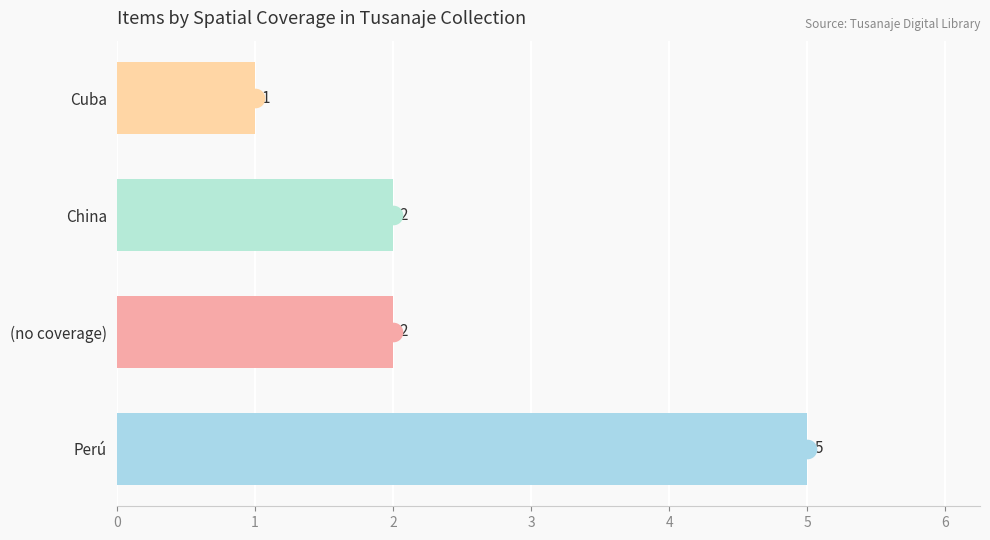

What is the ratio of the value at Perú to the value at Perú?

1.0